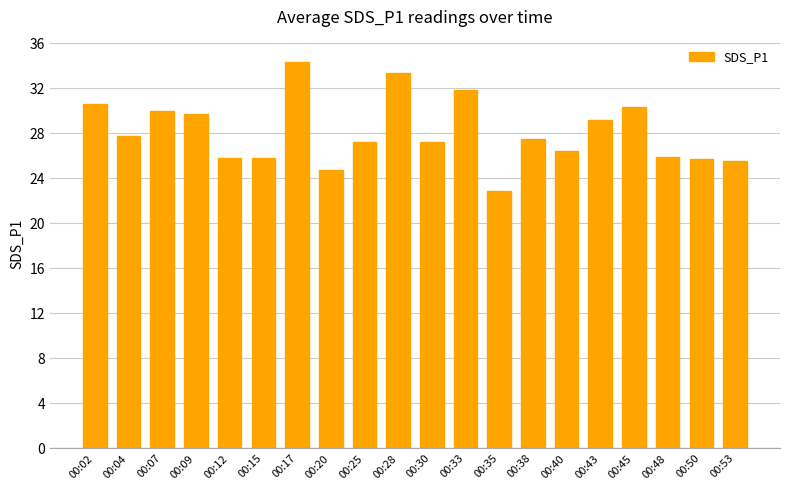

What is the greatest value displayed?

34.3